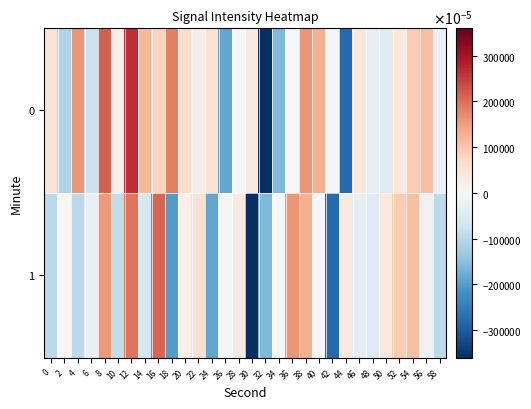

Reading right to left, list all the values displayed in this chart.

0: 58=-0.2	56=1.1	54=0.9	52=0.4	50=-0.5	48=-0.3	46=0.4	44=-2.8	42=-0.0	40=1.3	38=1.6	36=-0.0	34=-1.6	32=-3.6	30=0.3	28=-0.0	26=-1.9	24=0.5	22=0.2	20=0.6	18=1.8	16=0.8	14=1.2	12=2.7	10=0.2	8=2.2	6=-0.8	4=1.6	2=-1.1	0=0.5
1: 58=-1.0	56=-0.2	54=1.1	52=0.9	50=0.4	48=-0.5	46=-0.3	44=0.4	42=-2.8	40=-0.0	38=1.3	36=1.6	34=-0.0	32=-1.6	30=-3.6	28=0.3	26=-0.0	24=-1.9	22=0.5	20=0.2	18=-2.0	16=2.1	14=-0.6	12=1.9	10=-0.9	8=1.6	6=-0.3	4=-1.0	2=0.1	0=-1.0